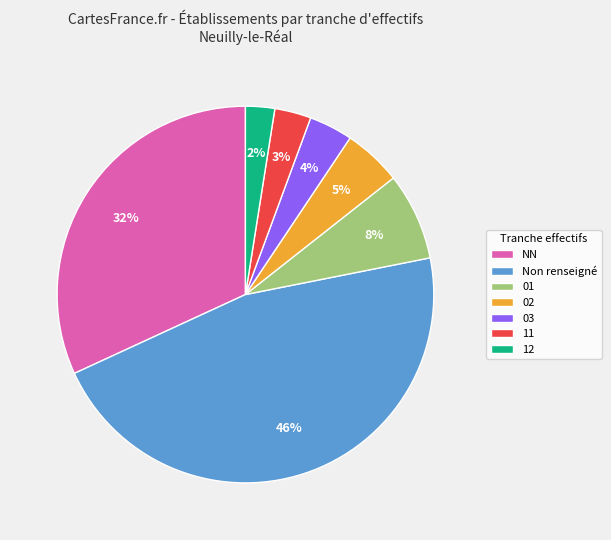

The 12 slice represents 2% of the pie. True or false?

True